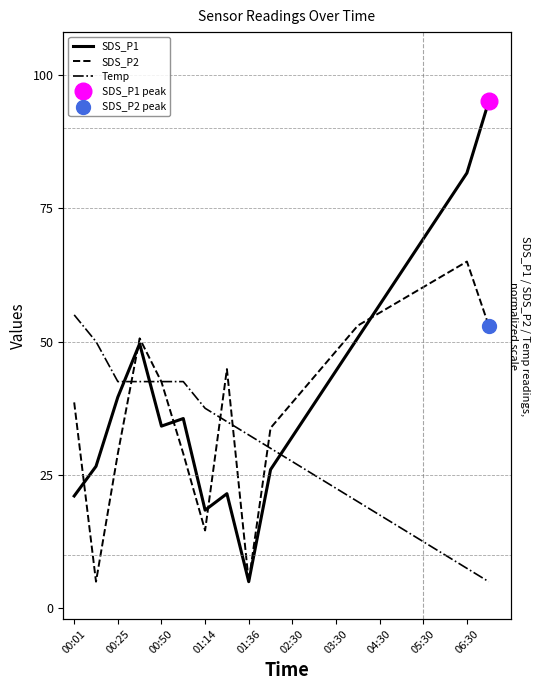

Rank the series at 17 from highest to lowest value.

SDS_P1, SDS_P2, Temp